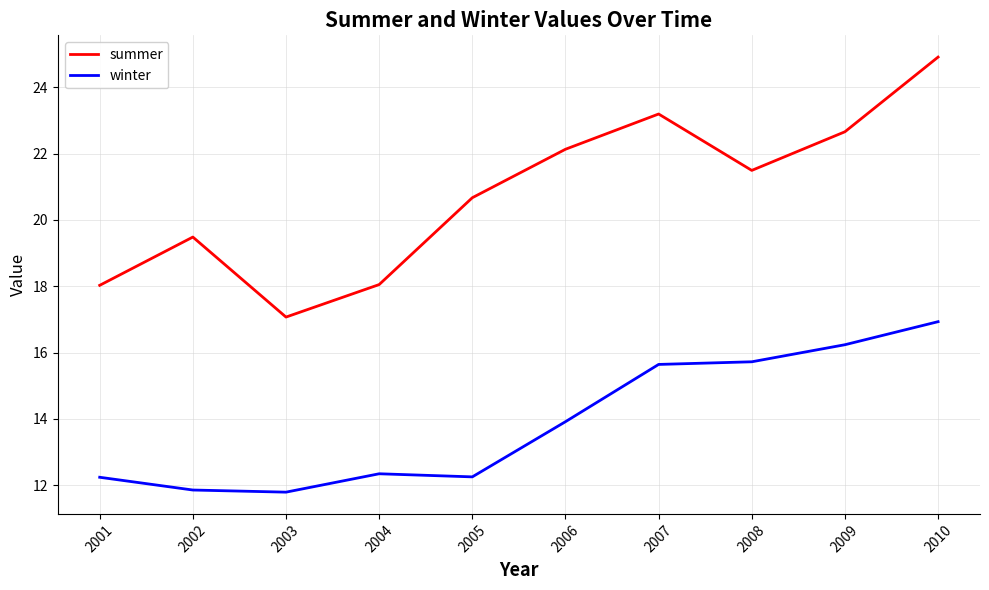

Where is winter nearest to the value 14?

2006